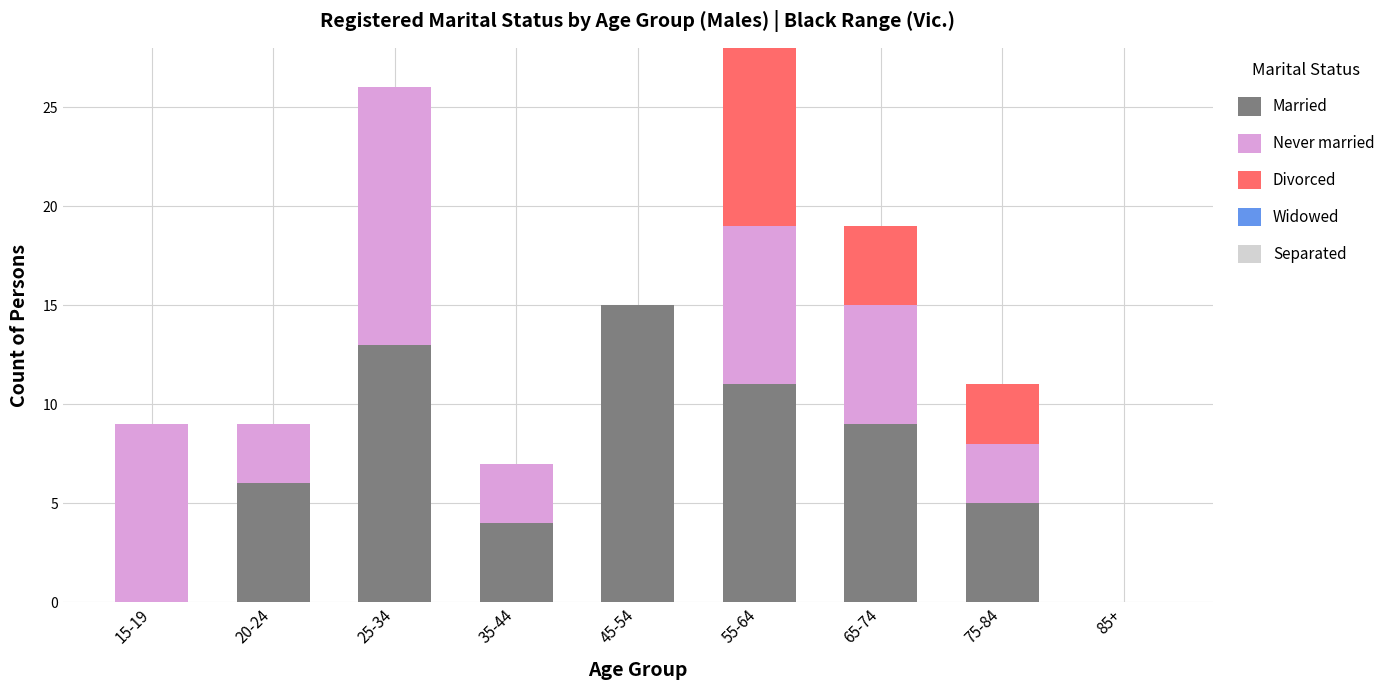

Is it true that Married equals 6 at 20-24?

True